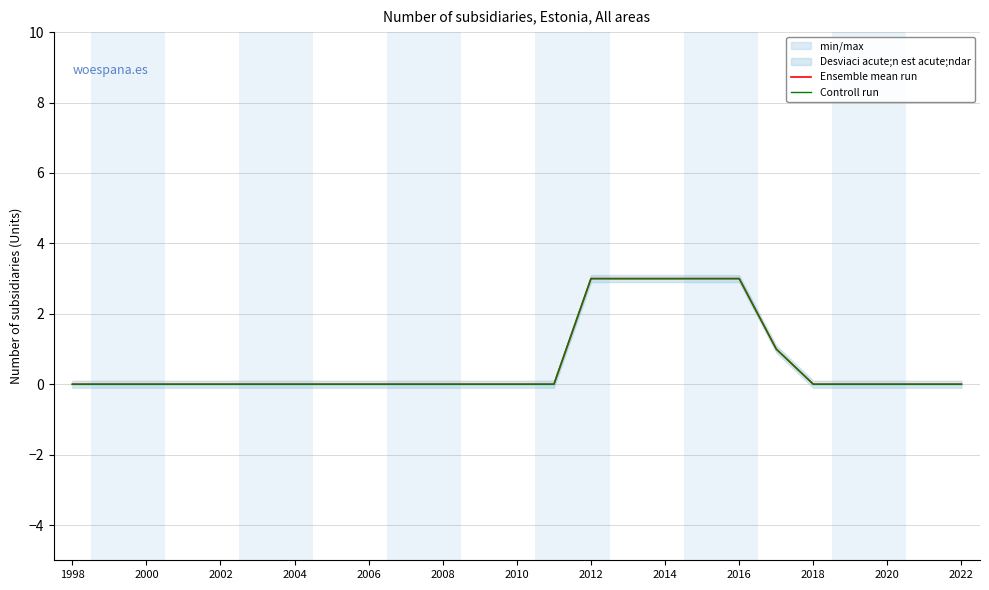

Is the value of Ensemble mean run at 2016 greater than the value of Controll run at 1998?

No